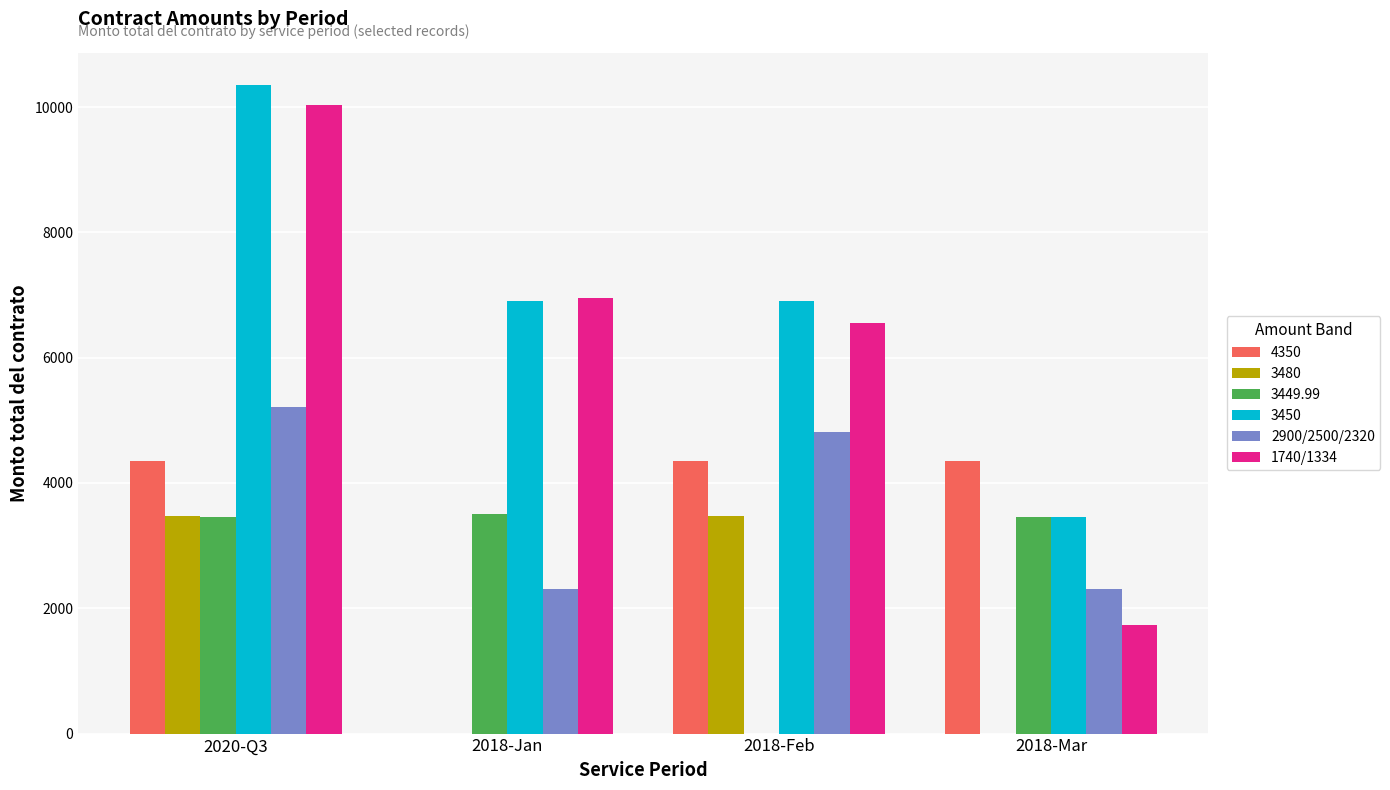

Is the value of 3449.99 at 2018-Jan greater than the value of 4350 at 2018-Jan?

Yes